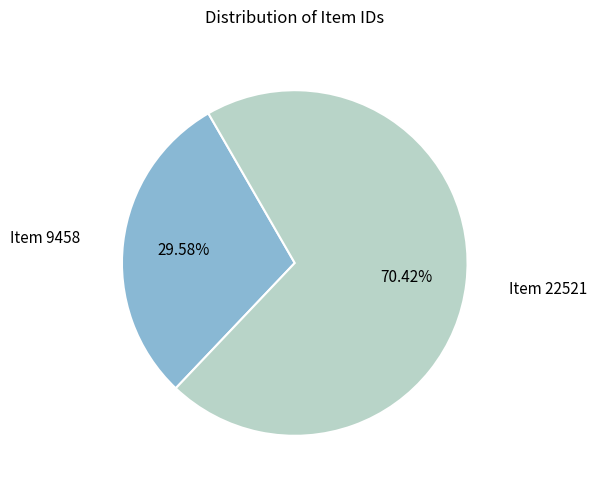

Is there a majority slice in this chart?

Yes